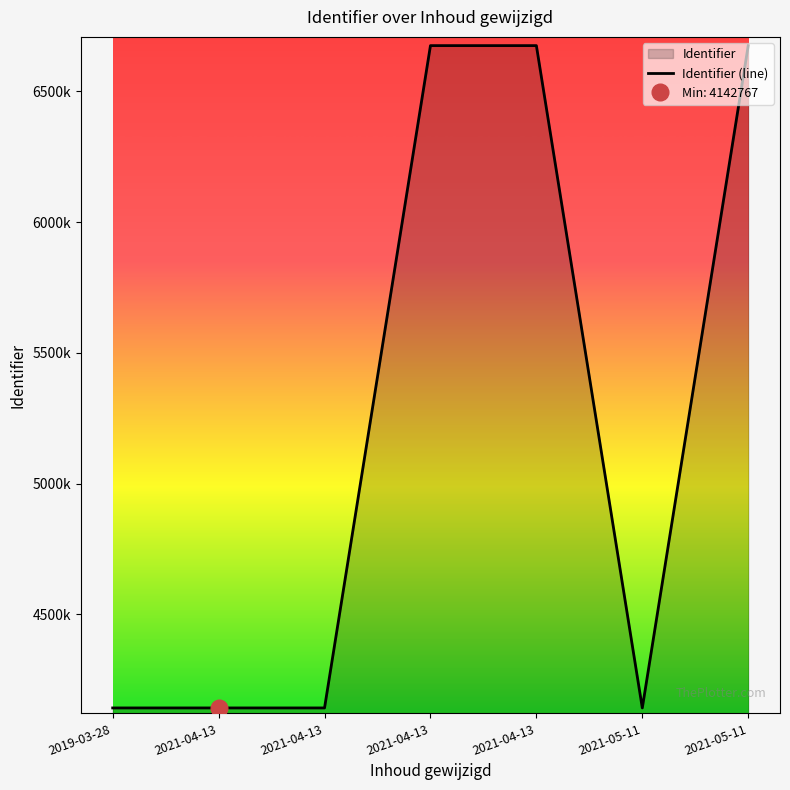

True or false: there are more than 2 points higher than both neighbors.

False